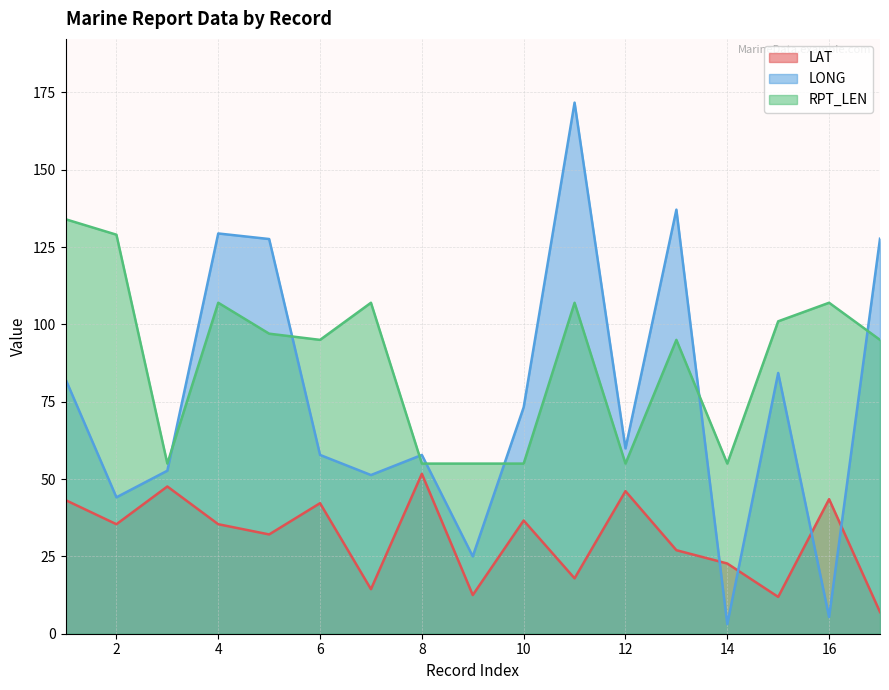

The value of LAT at 01 is 43.2. True or false?

True